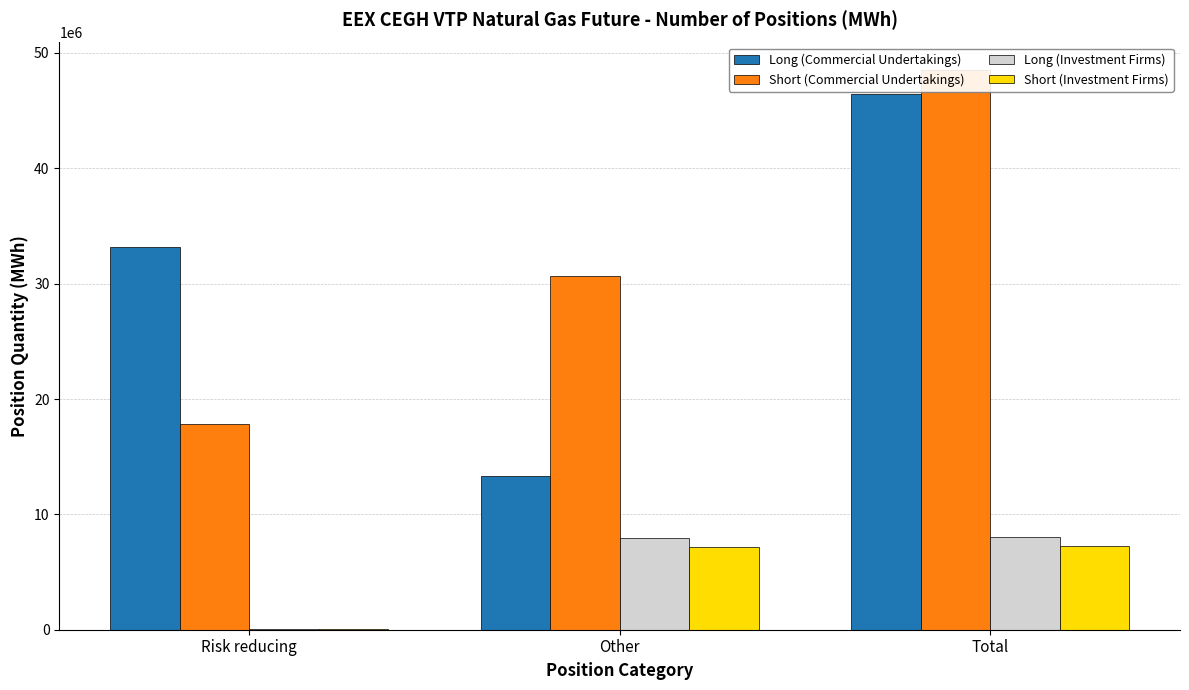

Is it true that Long (Commercial Undertakings) equals 13305639 at Other?

True